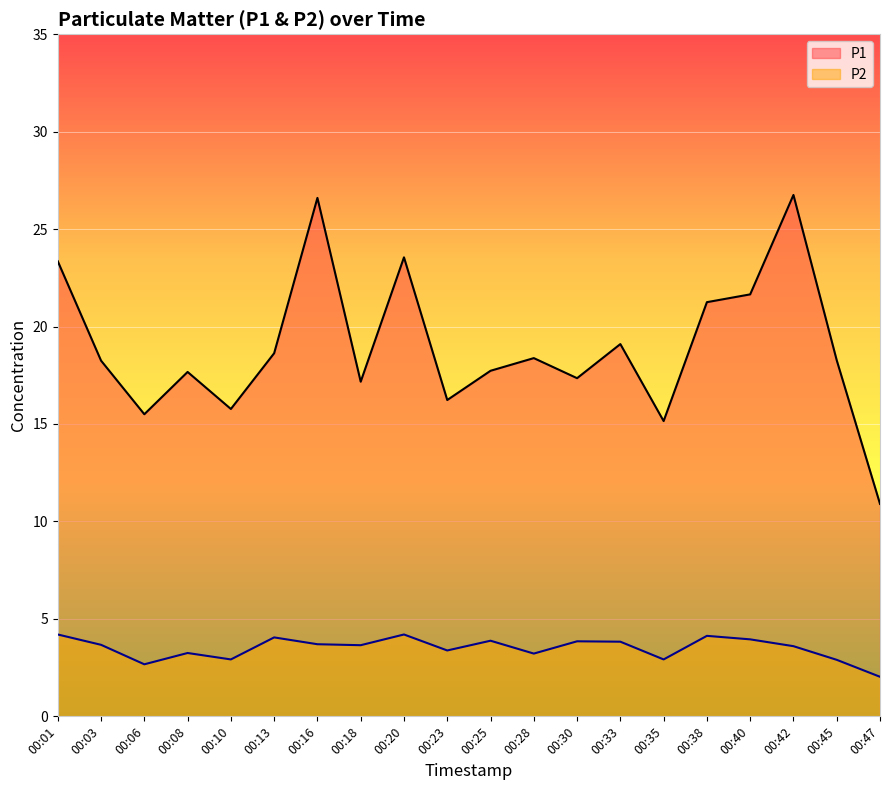

How many data points does each series have?

20